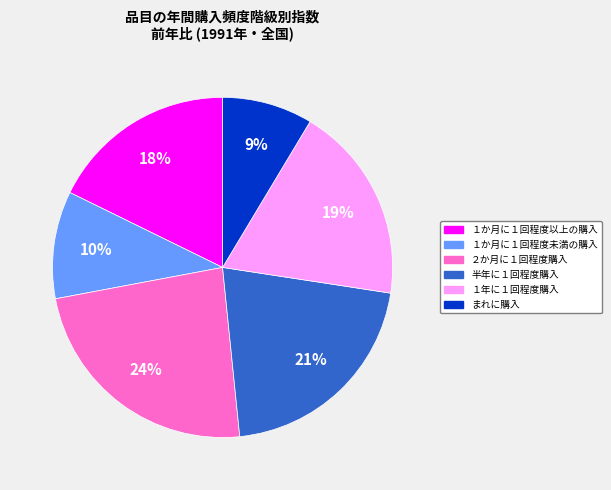

Does ２か月に１回程度購入 represent more than half of the total?

No